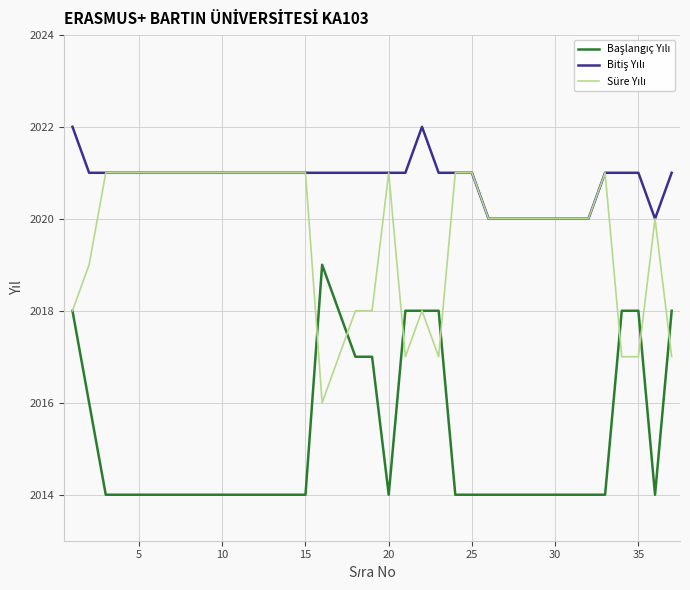

What is the minimum value shown in the chart?

2014